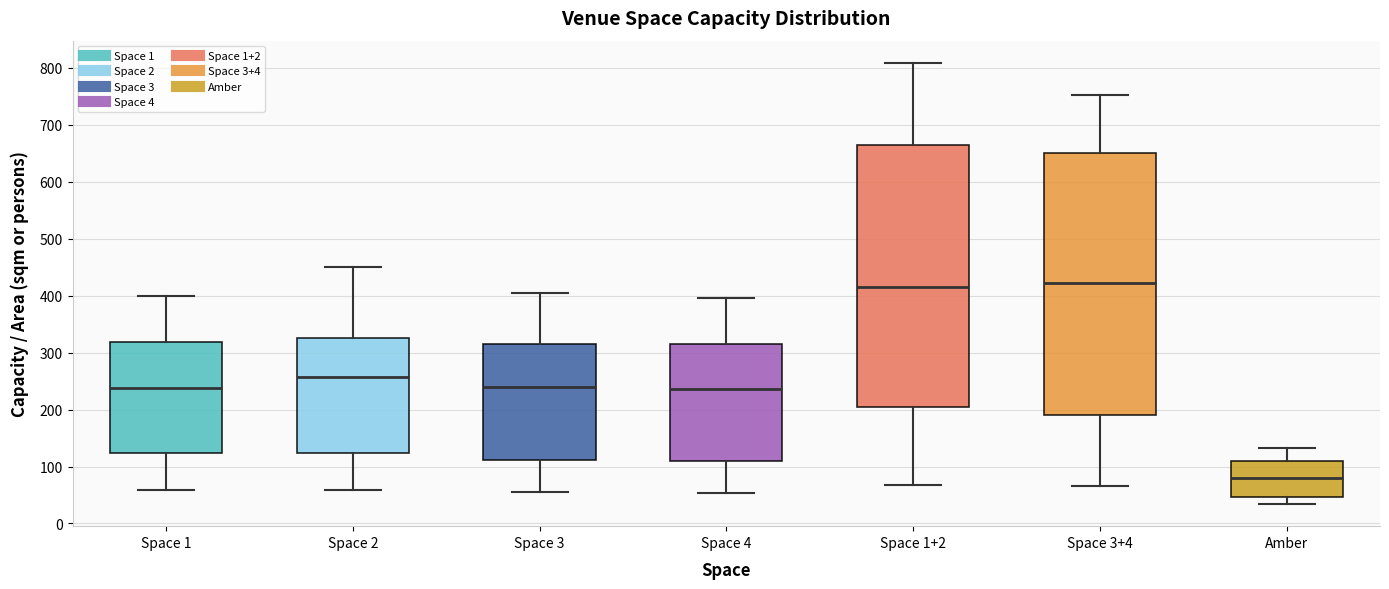

Reading left to right, transcribe this box plot: for each box, give where its median line is, the range the box spans, and where its two whiskers end, as read against the y-axis. The values are not printed on the chart, so give them approximately, as read against the axis.

Space 1: median 240, box 120 to 320, whiskers 60 to 400
Space 2: median 260, box 120 to 320, whiskers 60 to 450
Space 3: median 240, box 110 to 310, whiskers 60 to 400
Space 4: median 240, box 110 to 310, whiskers 50 to 400
Space 1+2: median 420, box 210 to 670, whiskers 70 to 810
Space 3+4: median 420, box 190 to 650, whiskers 70 to 750
Amber: median 80, box 50 to 110, whiskers 30 to 130